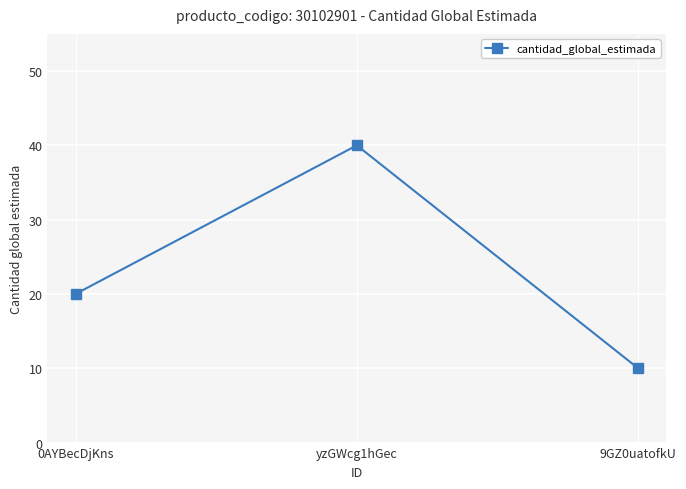

List the labels in order of value, smallest first.

9GZ0uatofkU, 0AYBecDjKns, yzGWcg1hGec